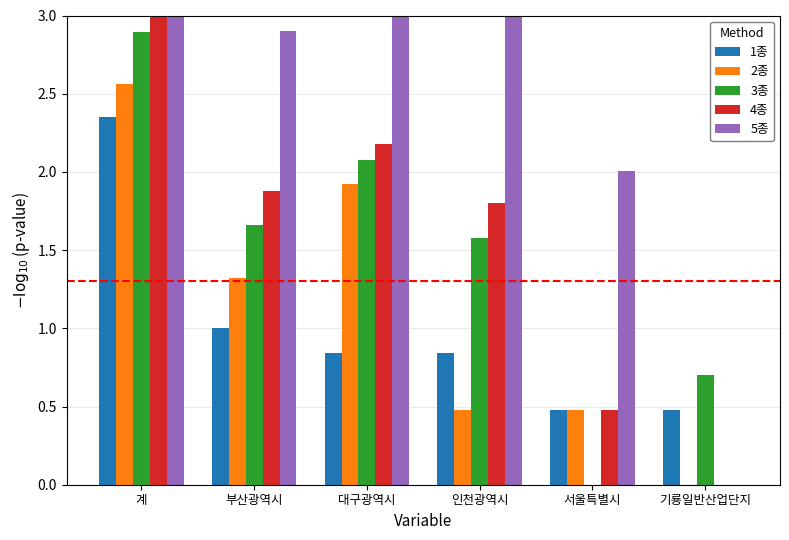

Are the bars grouped side by side (vs. stacked)?

Yes